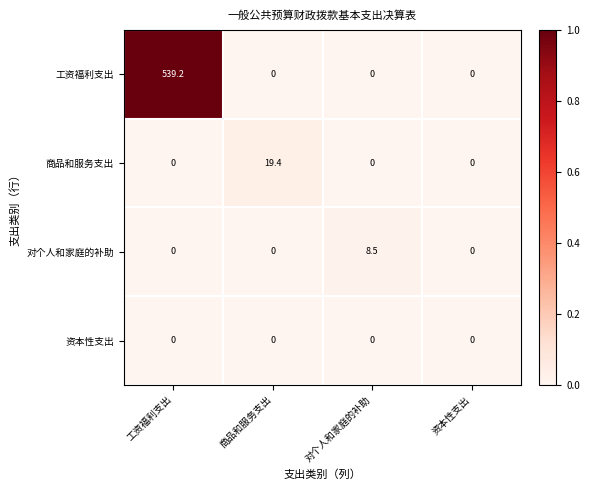

The 商品和服务支出 series shows 19.4 at 商品和服务支出. True or false?

True